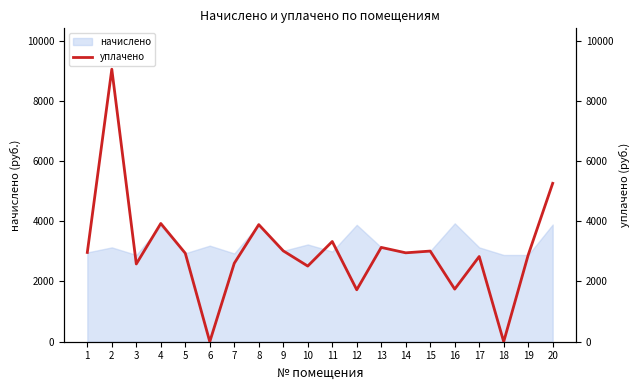

What is the difference between the values at 14 and 9?

64.8